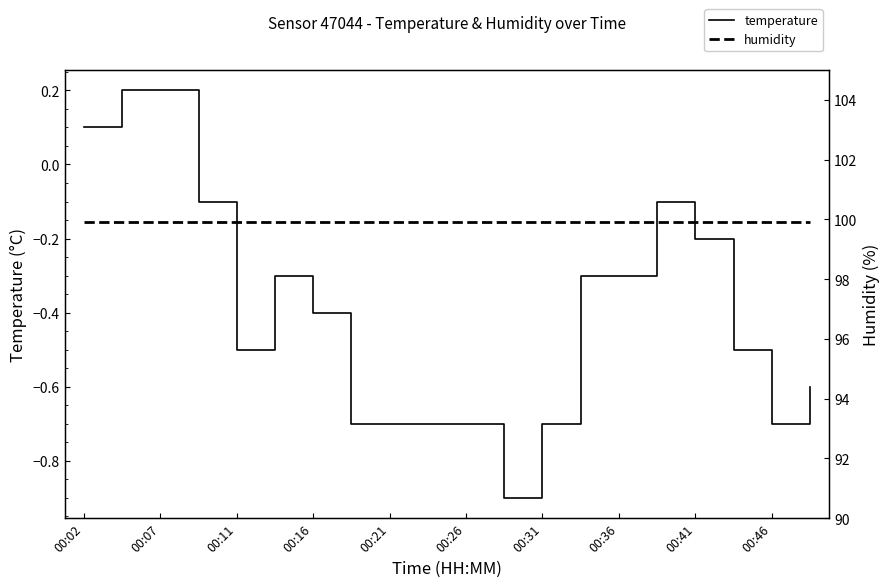

At which label does temperature first exceed 0?

00:02